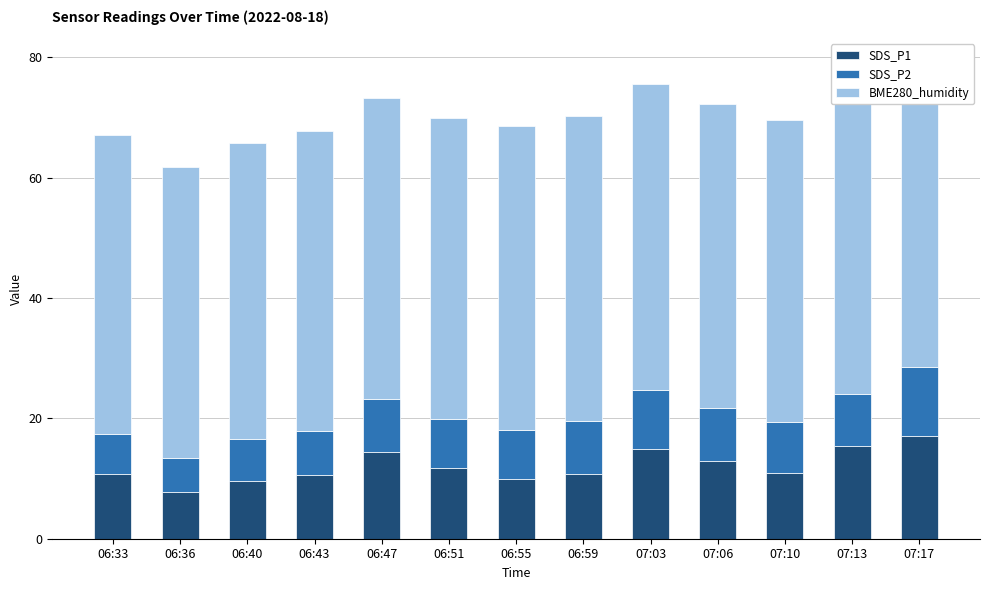

What is the highest value of the SDS_P1 series?

17.0